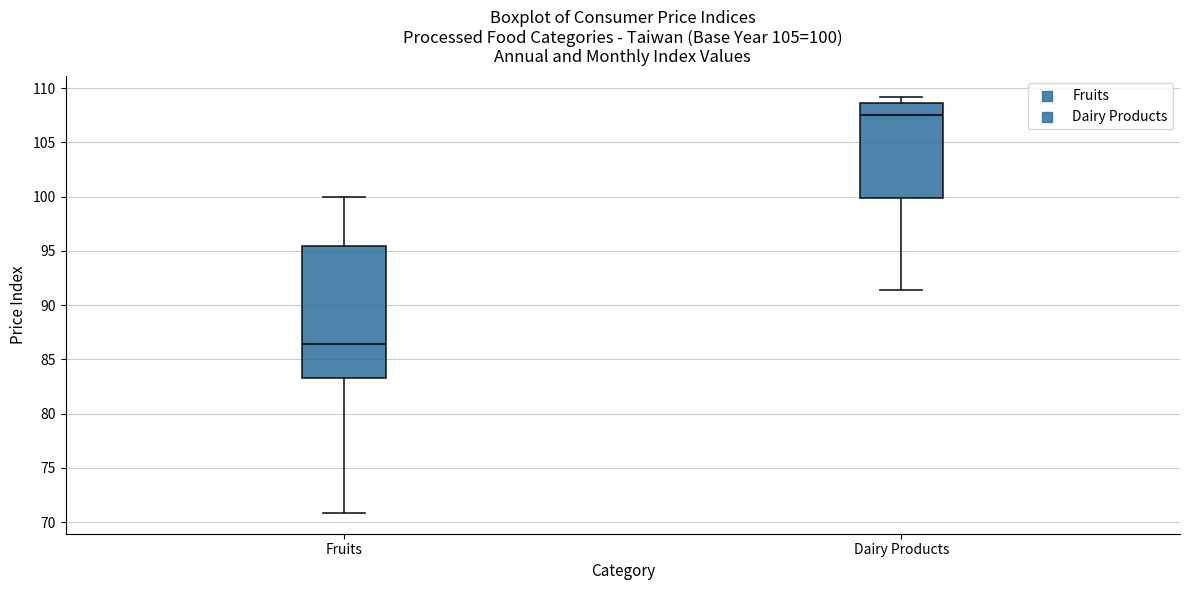

Which box's median line is the lowest?

Fruits